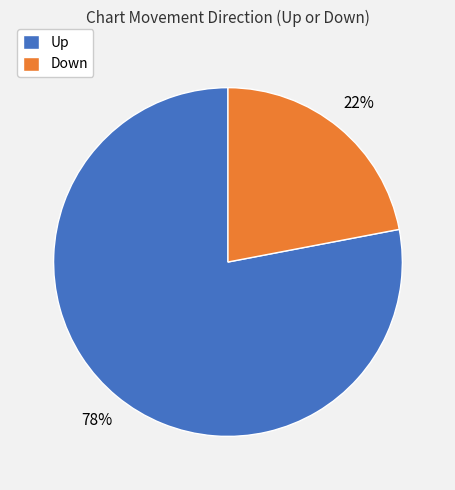

What is the ratio of the value at Down to the value at Up?

0.3